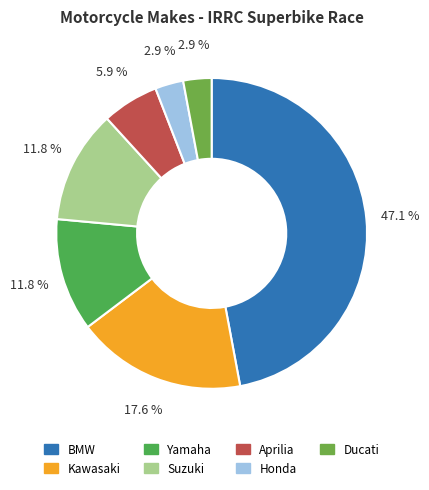

Rank the categories by value from lowest to highest.

Honda, Ducati, Aprilia, Yamaha, Suzuki, Kawasaki, BMW